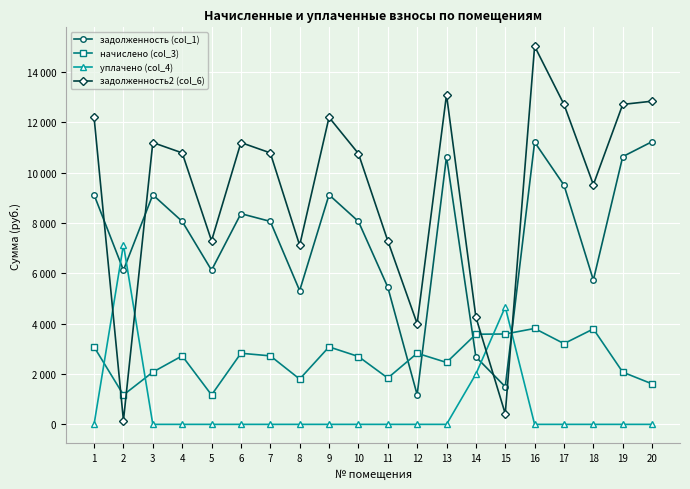

Is this an area chart (filled region under the line)?

No